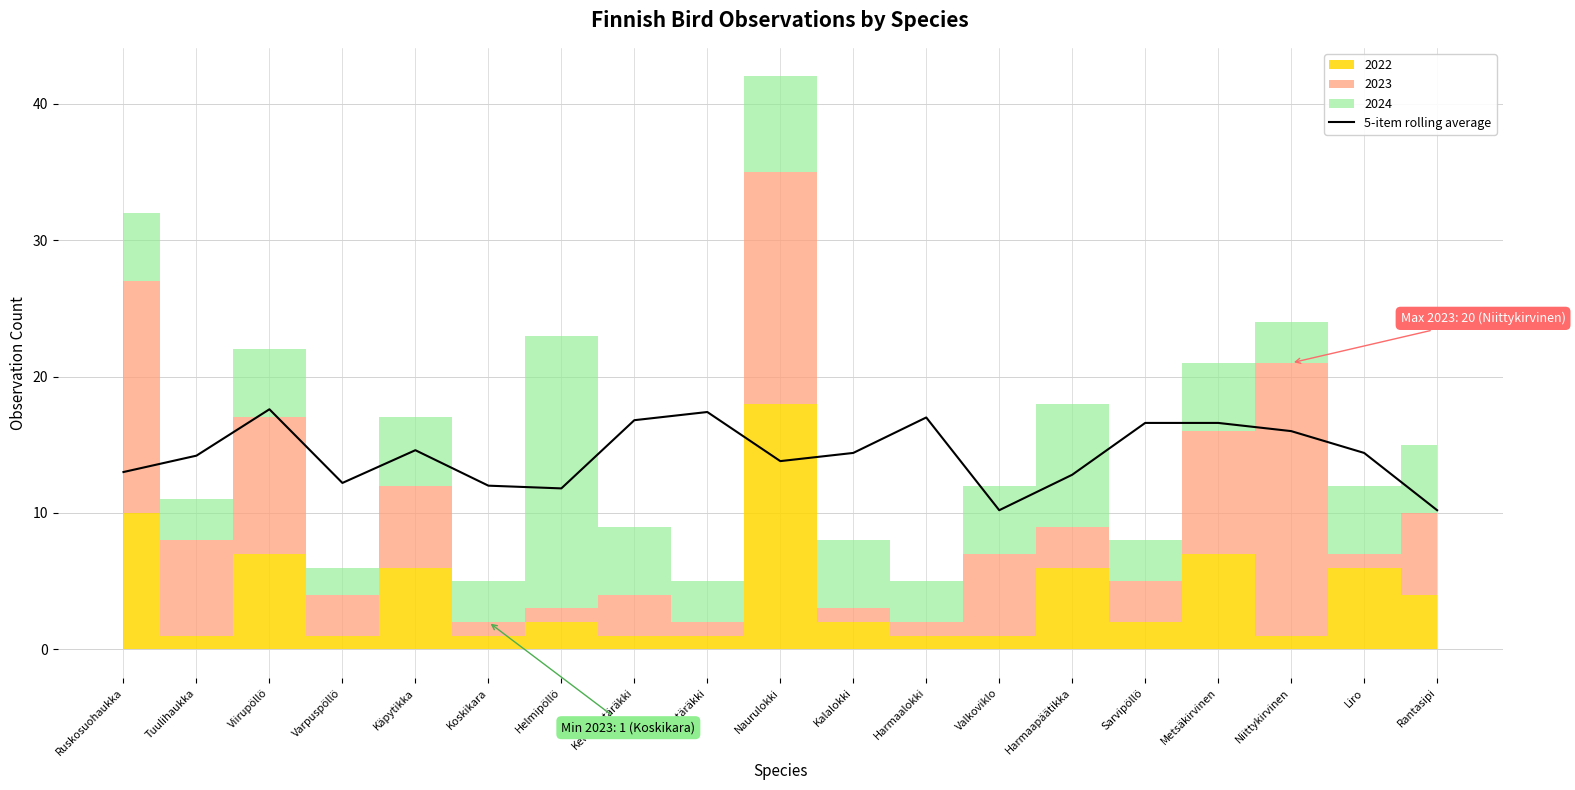

Does the chart display data point markers on the line(s)?

No